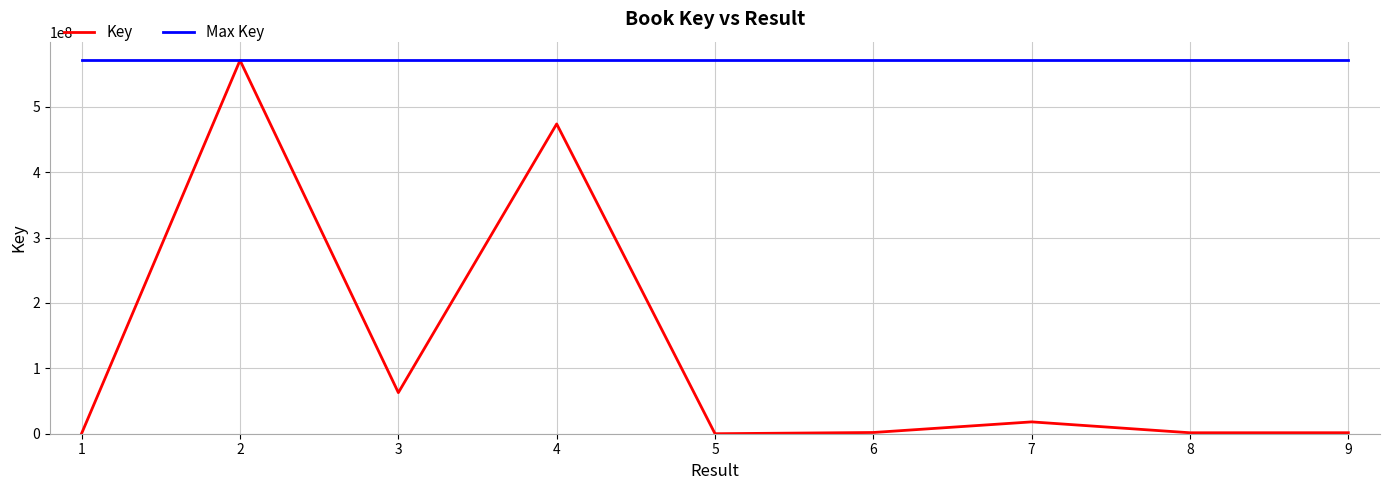

The value of Max Key at 5 is 184371582. True or false?

False